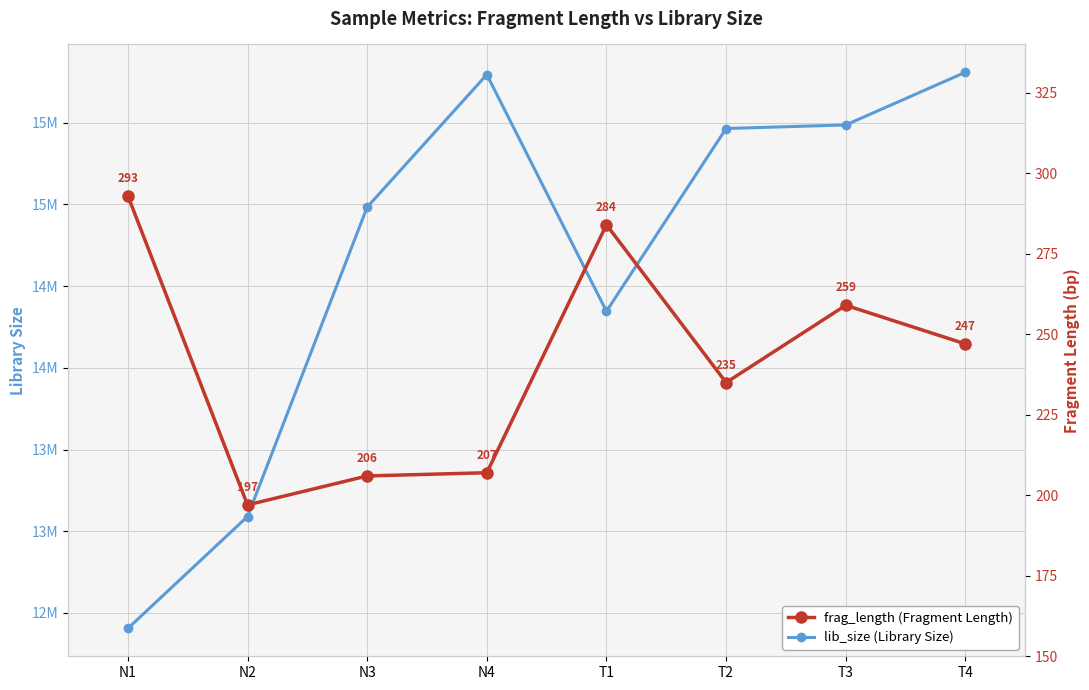

Between T2 and T4, which series saw the biggest shift?

lib_size (Library Size)